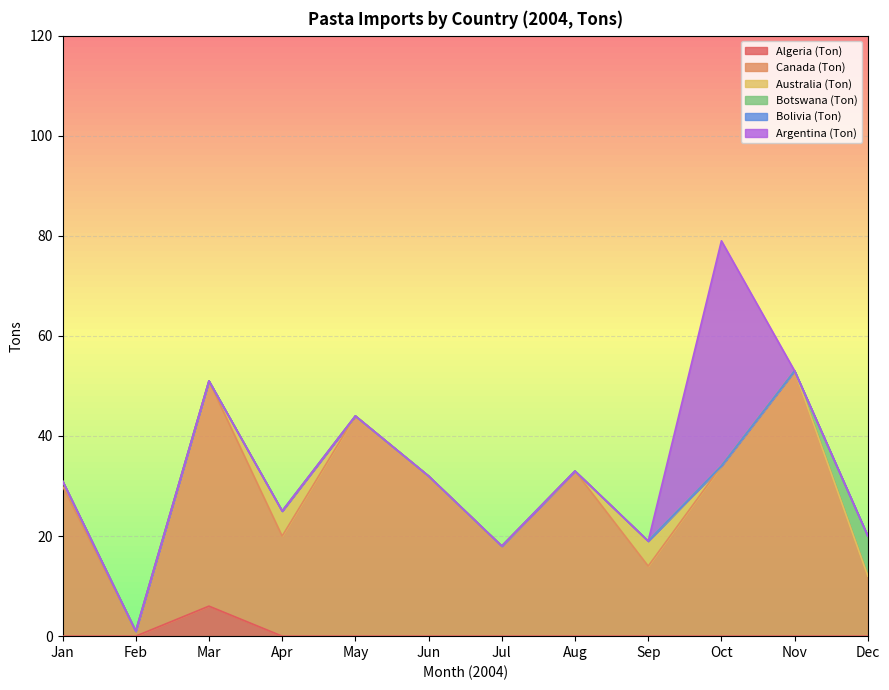

Which has a higher value, Jan or Nov?

Jan